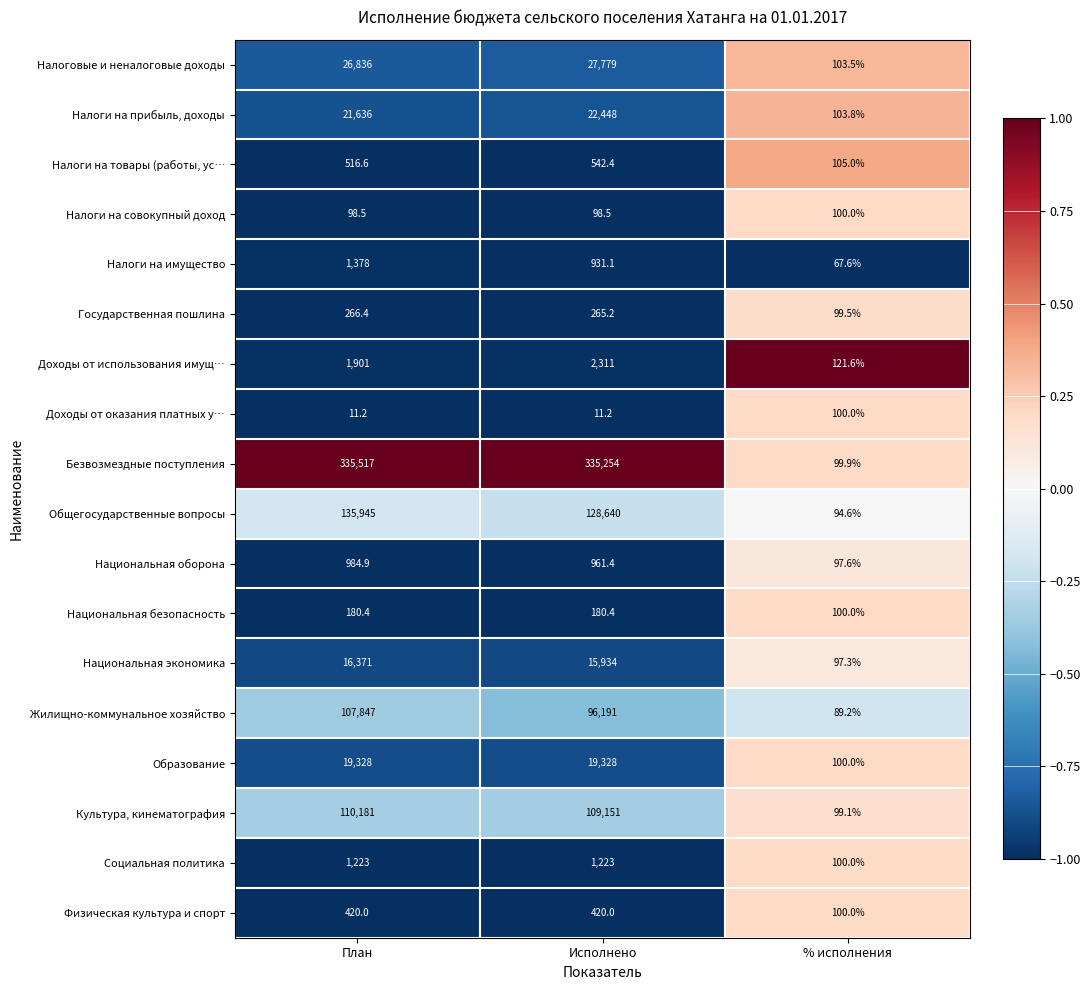

Which category has the lowest value in the Налоговые и неналоговые доходы series?

% исполнения